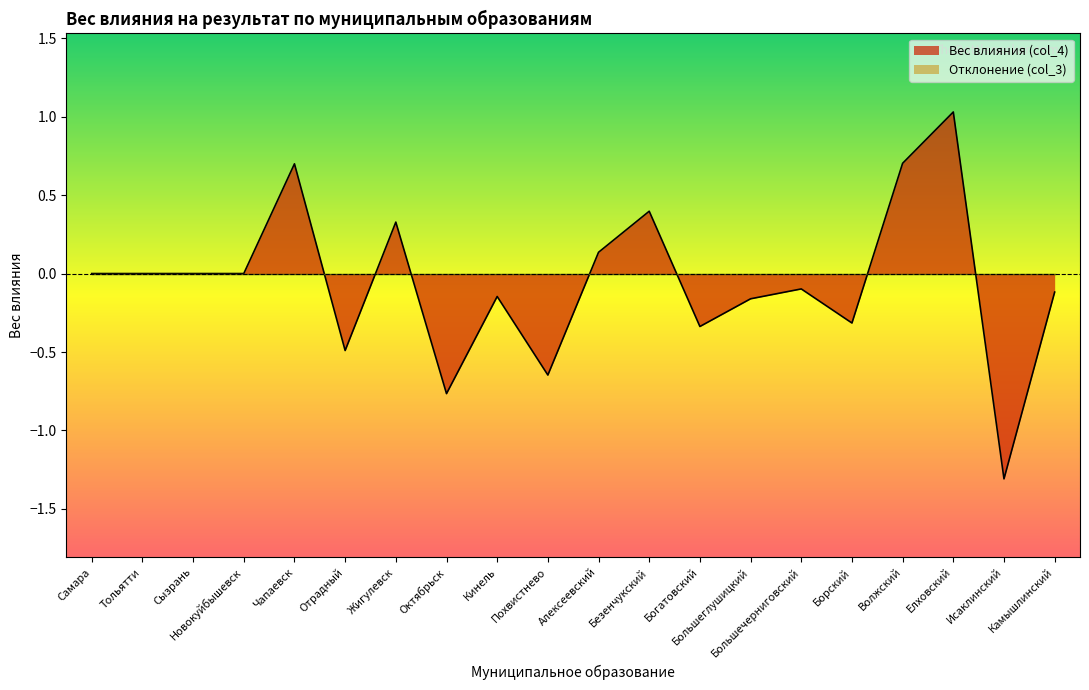

True or false: the data has more than 2 interior local peaks.

True